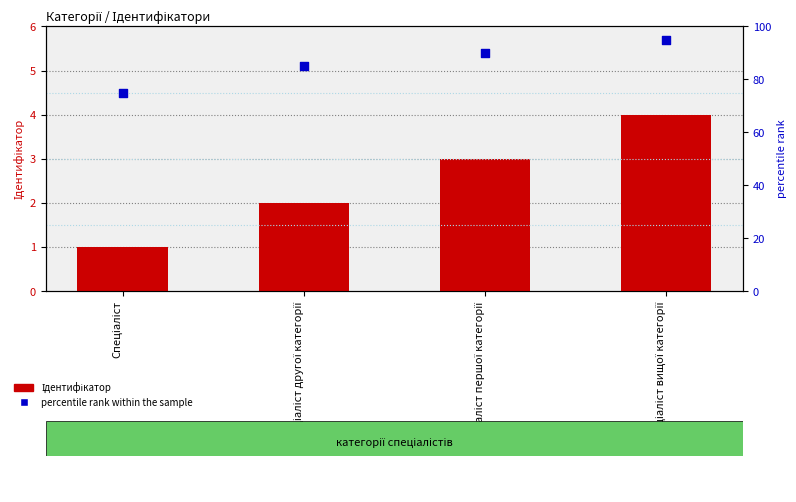

At which category is the sum across all series the highest?

Спеціаліст вищої категорії